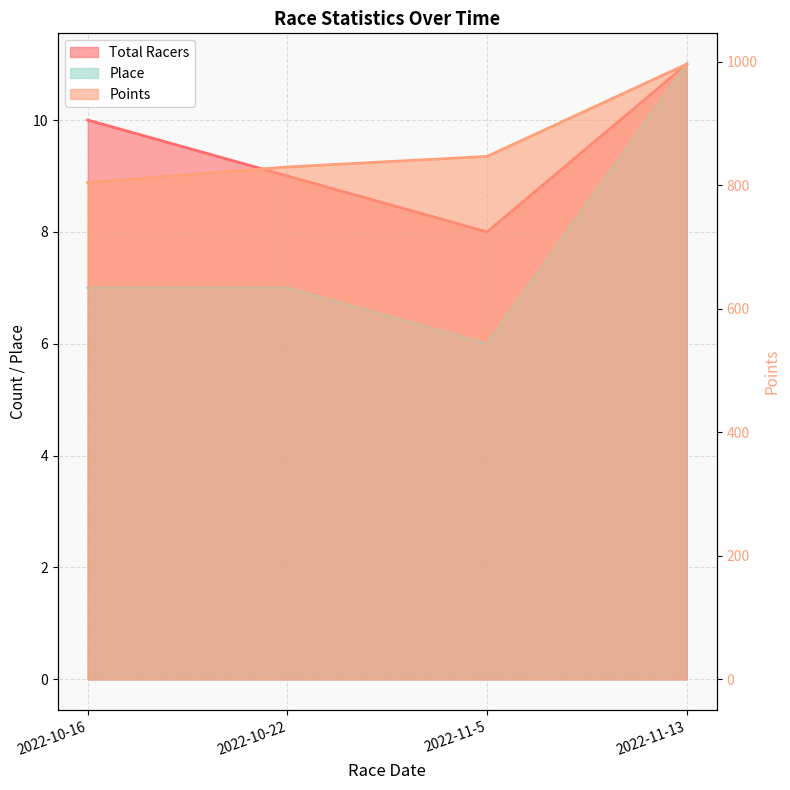

Count the Total Racers values in the range 9 to 11.

3